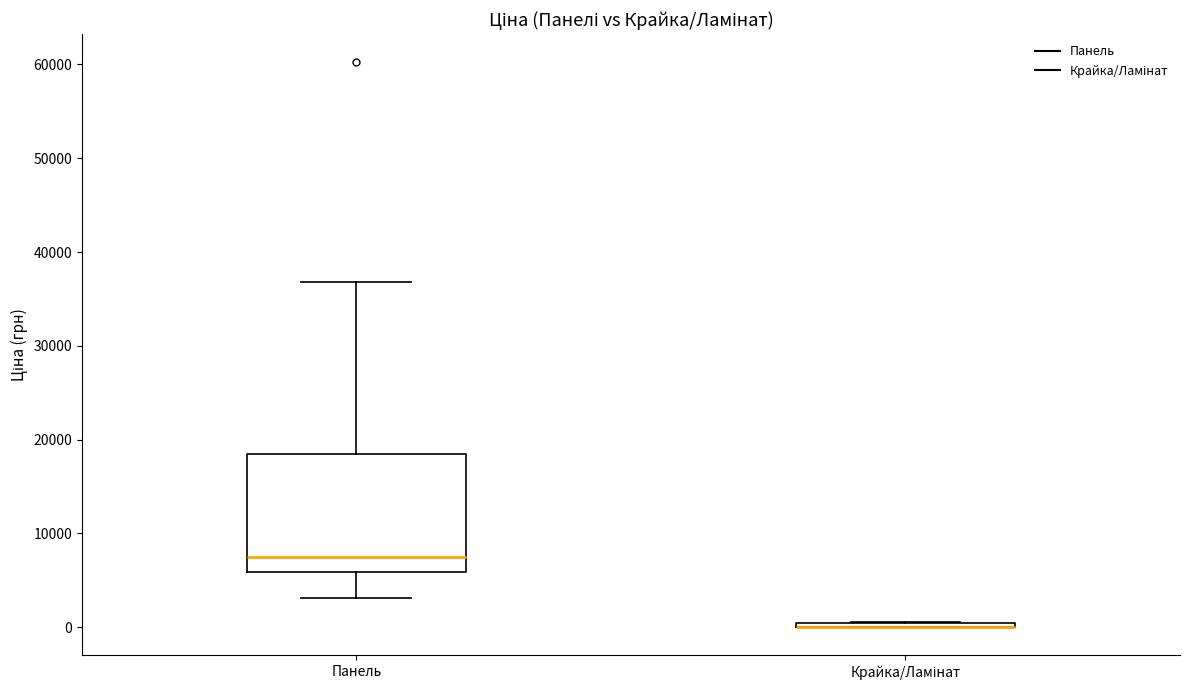

Comparing the boxes themselves (not the whiskers), which one is the tallest?

Панель